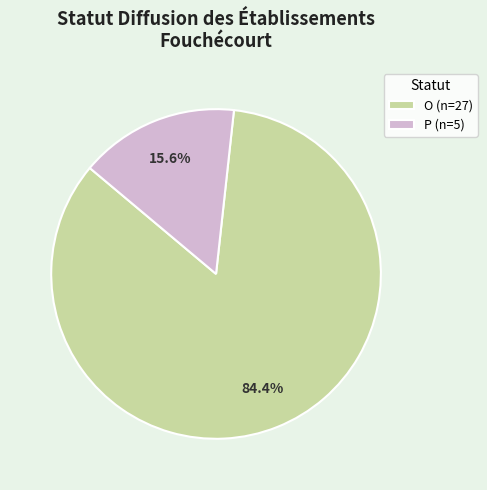

Count the number of slices in the pie.

2